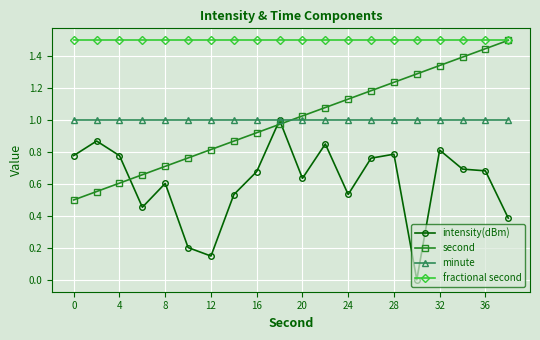

True or false: second and minute intersect in this chart.

True